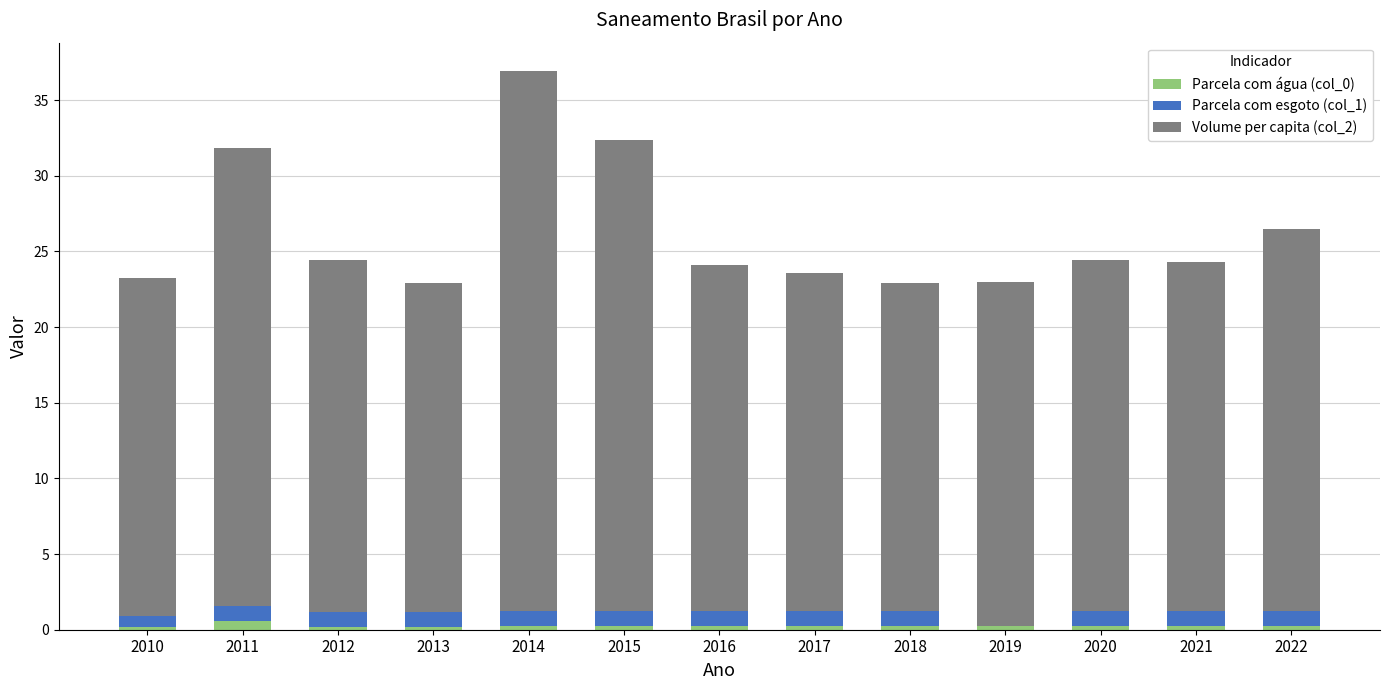

At which category is the sum across all series the highest?

2014